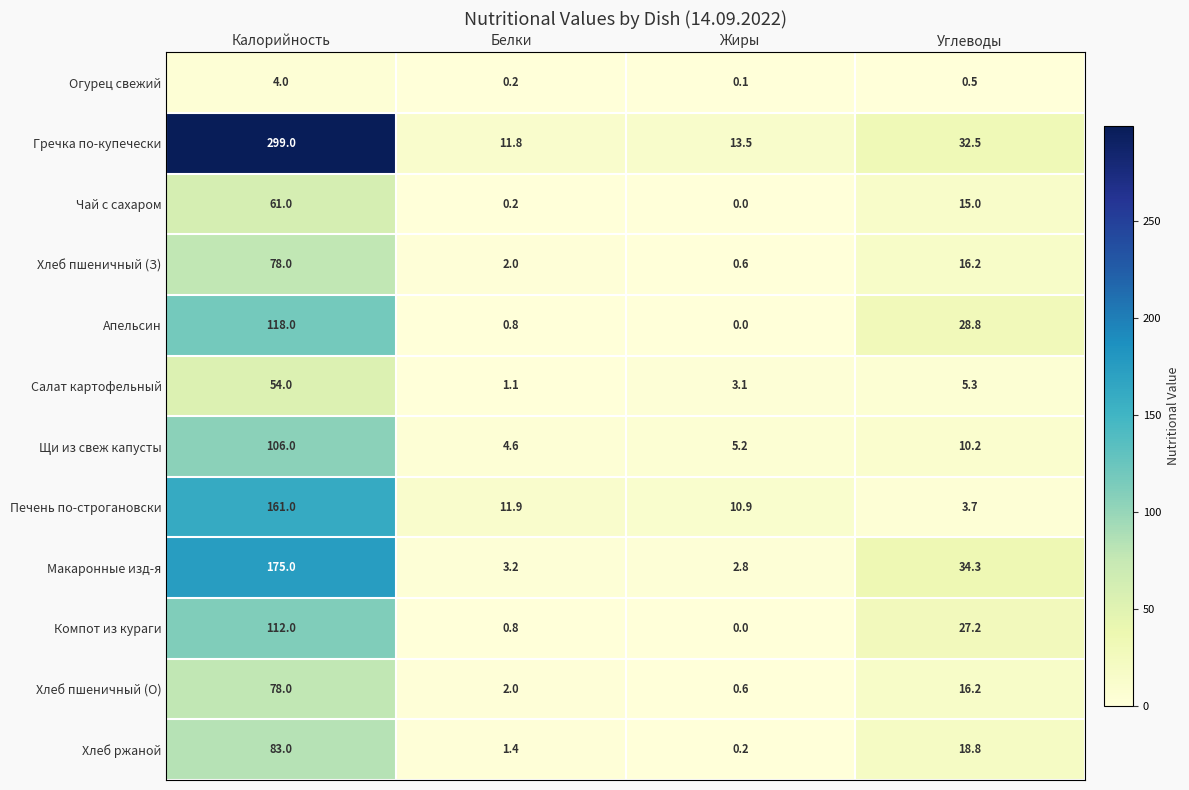

What is the sum of the Макаронные изд-я values at Белки and Углеводы?

37.5